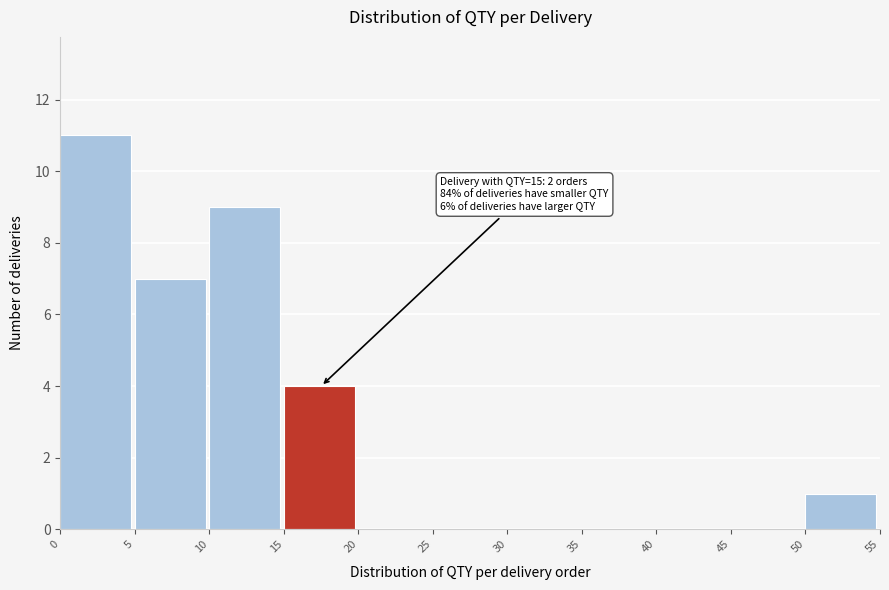

Which range on the x-axis has the tallest bar?

0 to 5